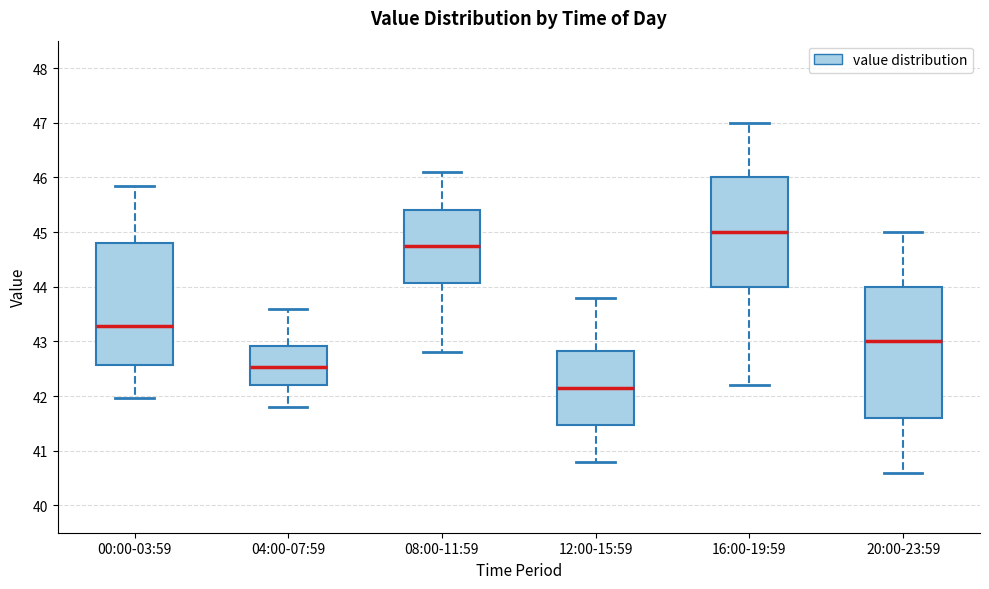

Where is the upper edge of the box for 16:00-19:59 on the y-axis? The values are not printed on the chart, so give them approximately, as read against the axis.

46.0